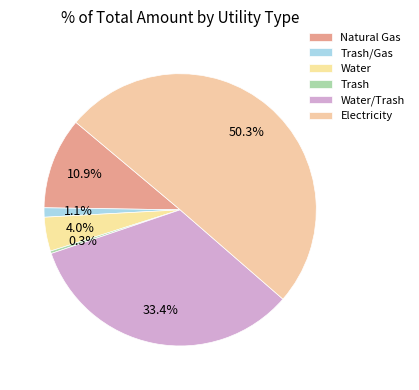

What is the ratio of the value at Water to the value at Water/Trash?

0.1